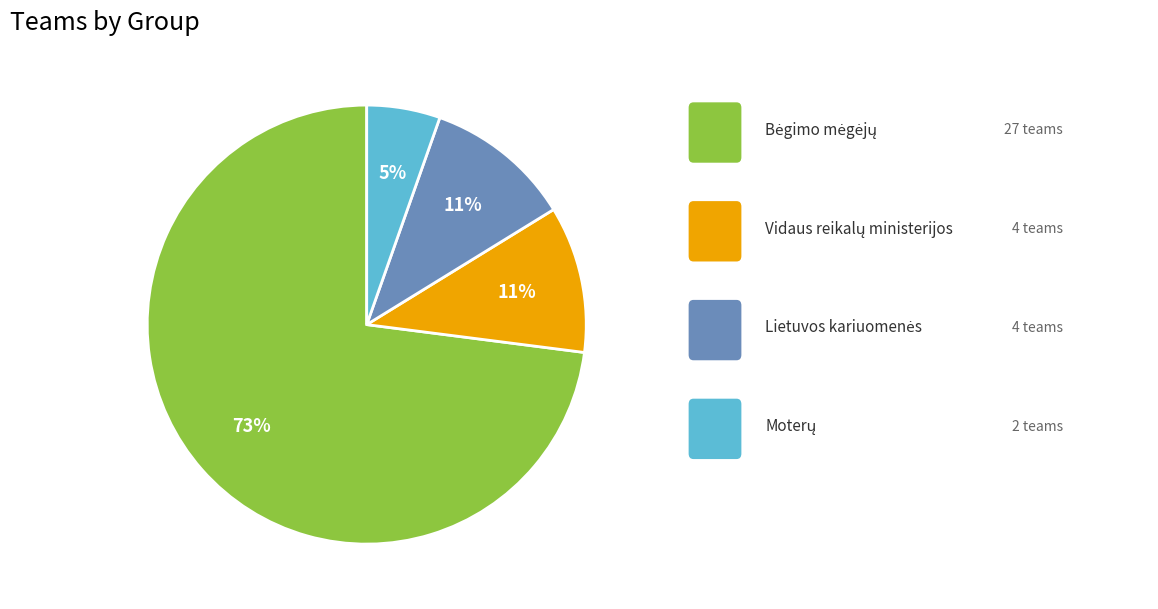

Is there a majority slice in this chart?

Yes